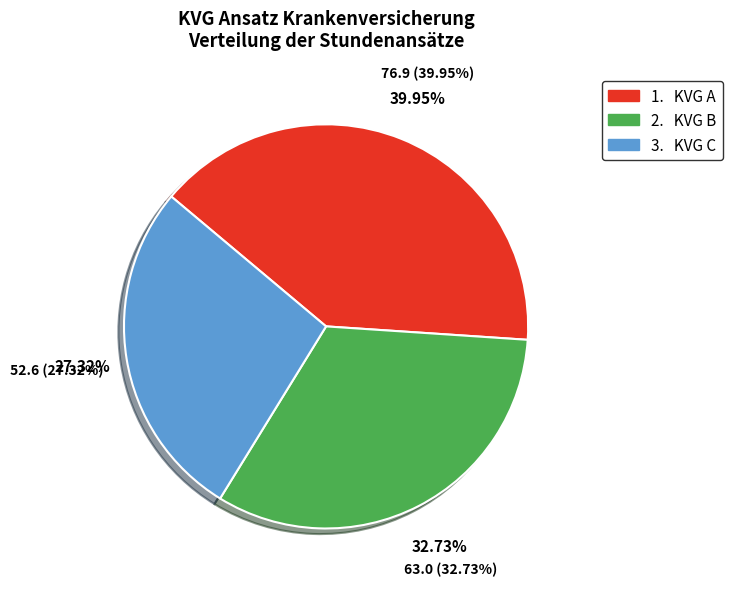

To the nearest percent, what portion does KVG C represent?

27%